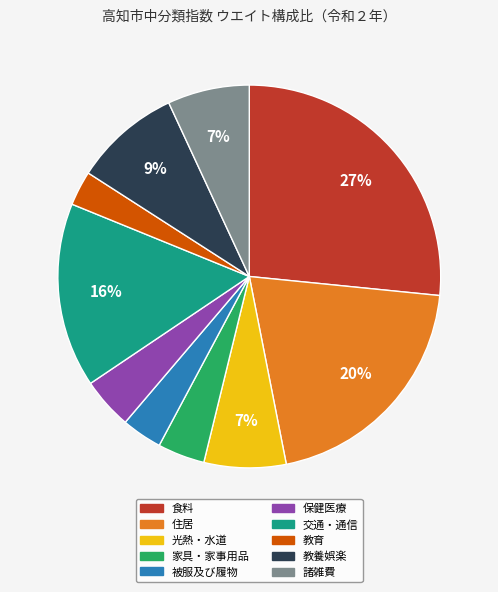

Is 保健医療 the majority of the pie?

No